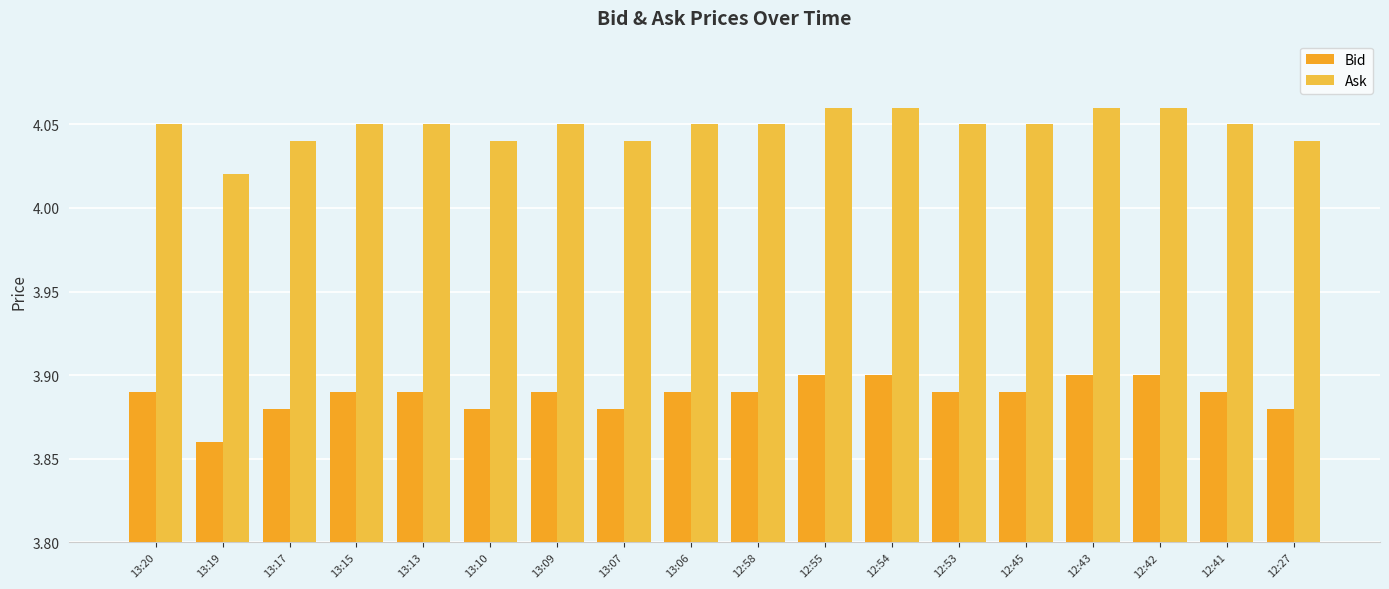

Is the value of Bid at 13:09 greater than the value of Ask at 13:09?

No